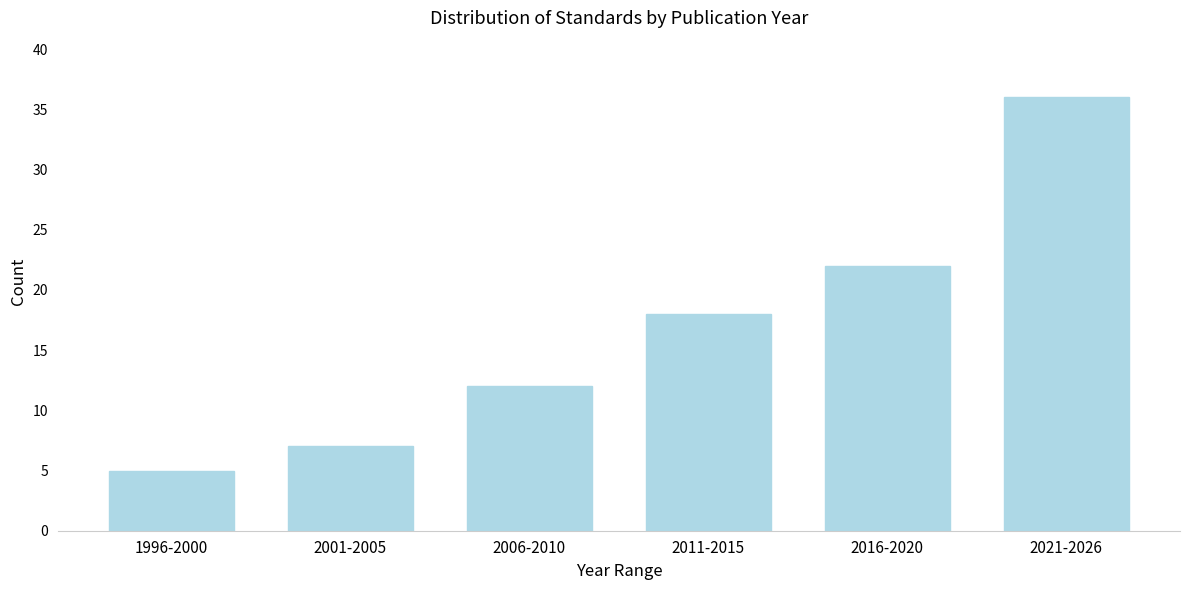

Reading right to left, list all the values displayed in this chart.

36	22	18	12	7	5